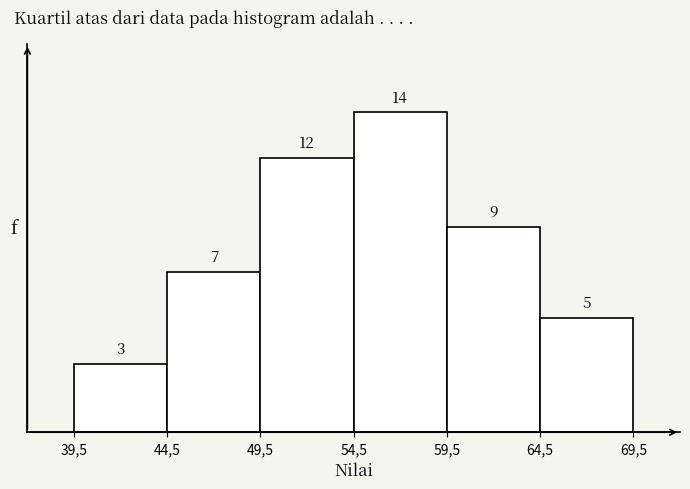

Reading right to left, transcribe all the data shown in this chart.

5	9	14	12	7	3